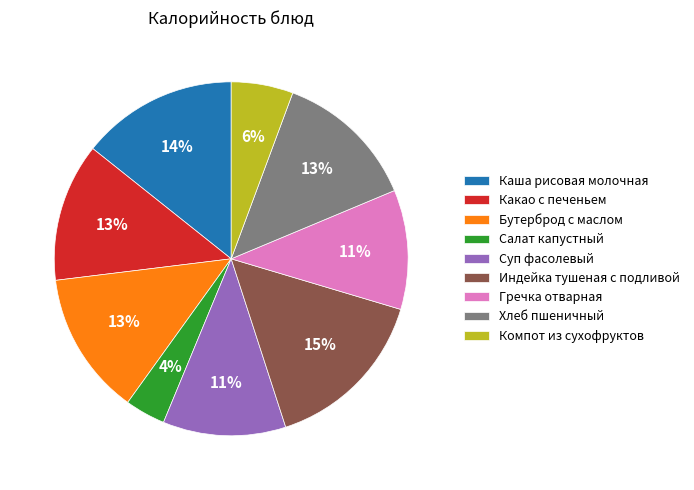

True or false: Салат капустный accounts for 4% of the total.

True